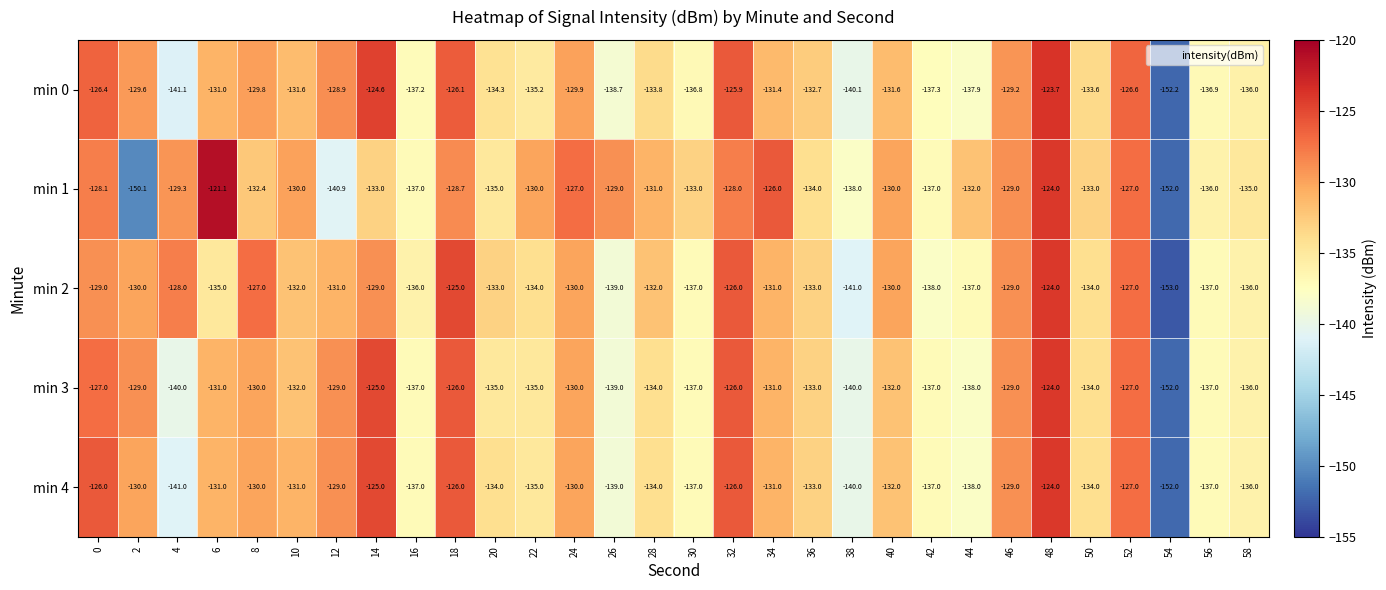

What is the sum of the min 0 values at 6 and 46?

-260.2